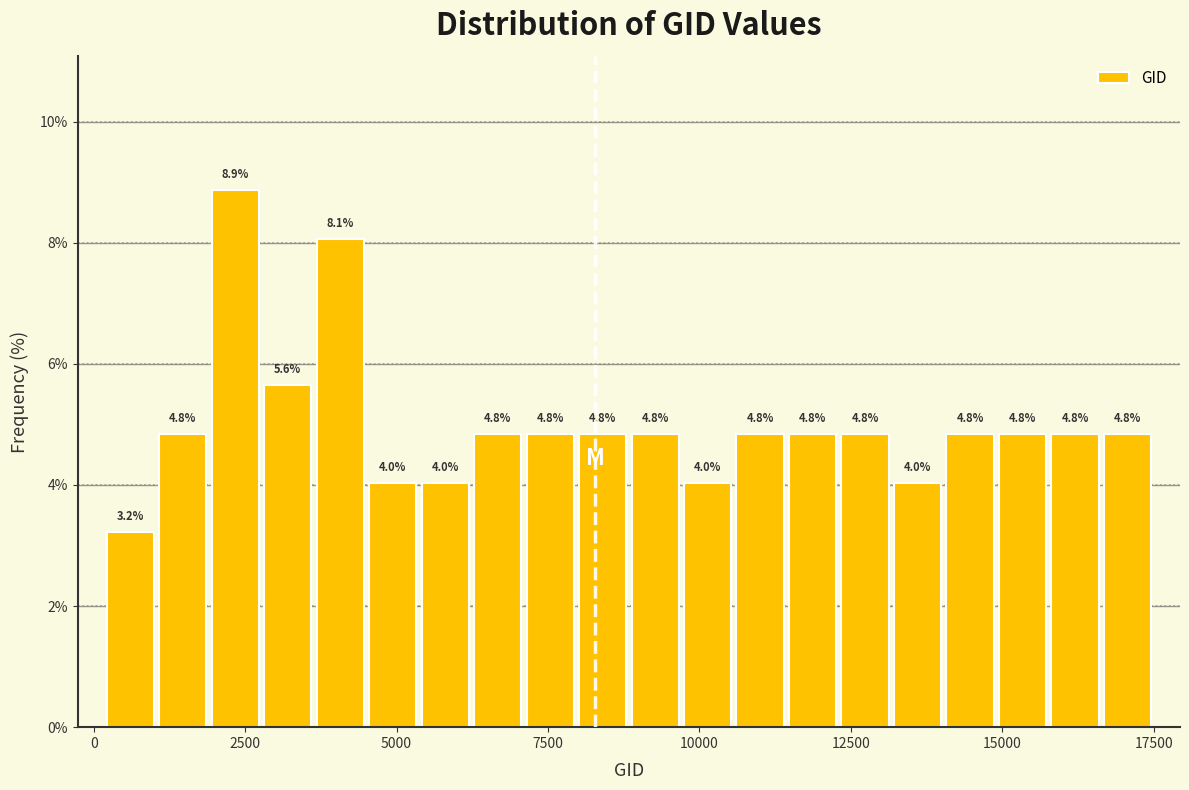

Around what value on the x-axis is the tallest bar? Give the approximate position of its centre, as read against the axis.

2500